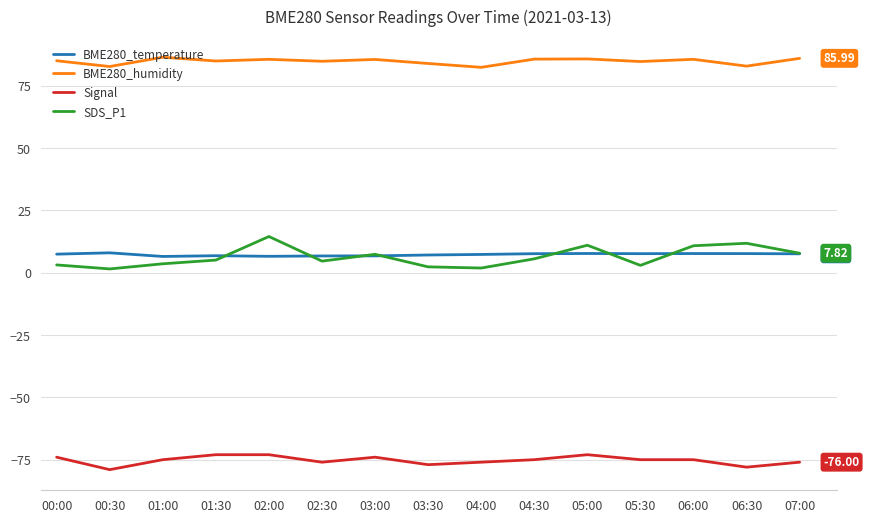

Is the value of Signal at 05:00 greater than the value of SDS_P1 at 03:00?

No